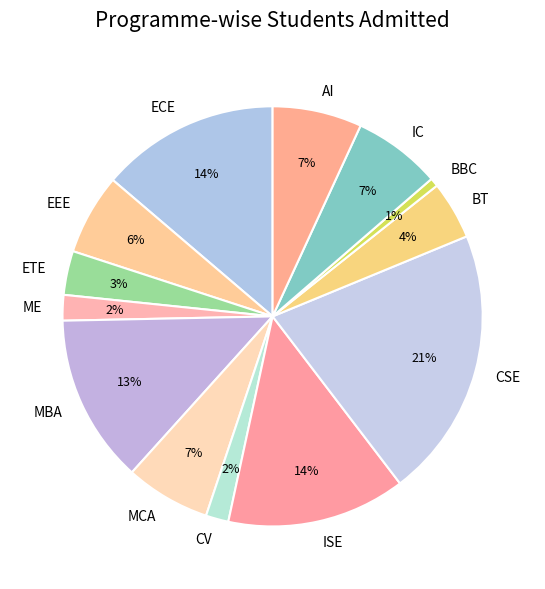

Approximately how many times larger is the value at AI compared to CSE?

0.3